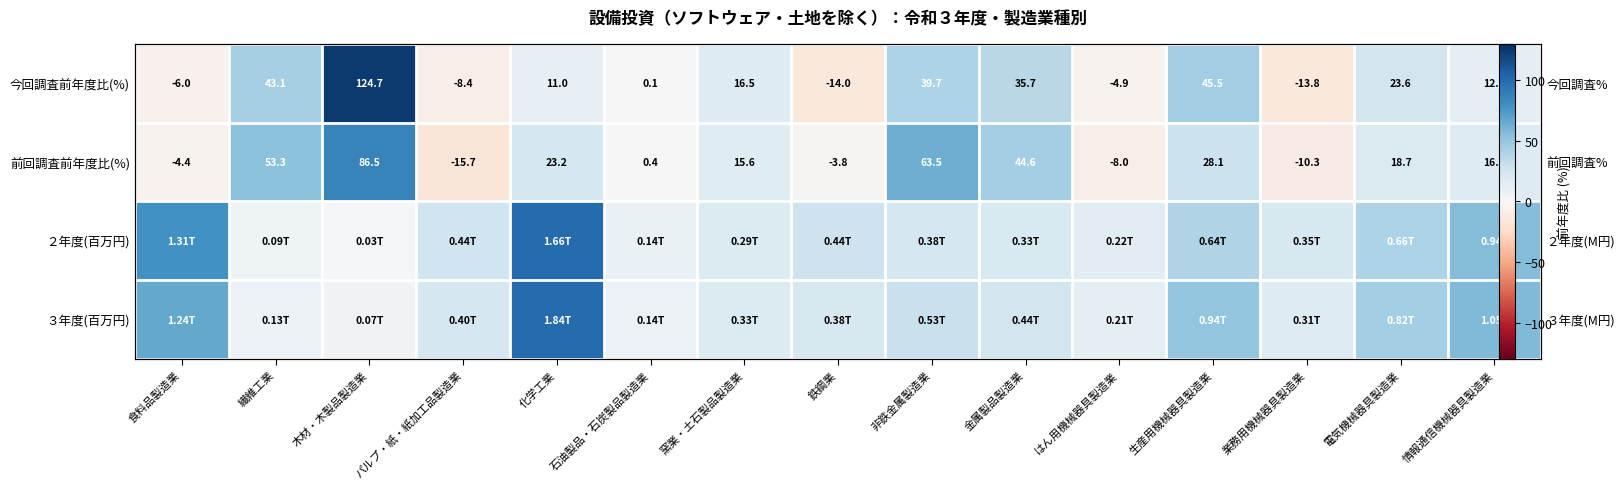

Which category has the lowest value in the ２年度(百万円) series?

木材・木製品製造業